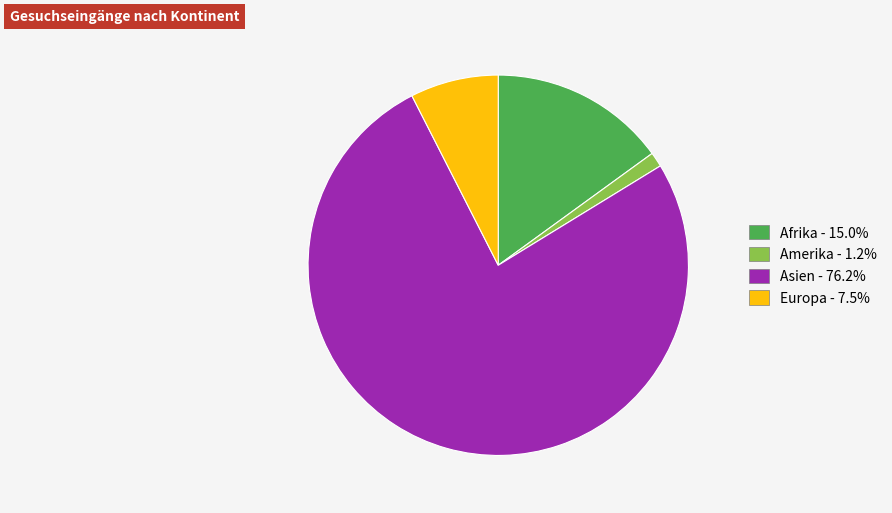

Is there any slice that represents more than half of the pie?

Yes